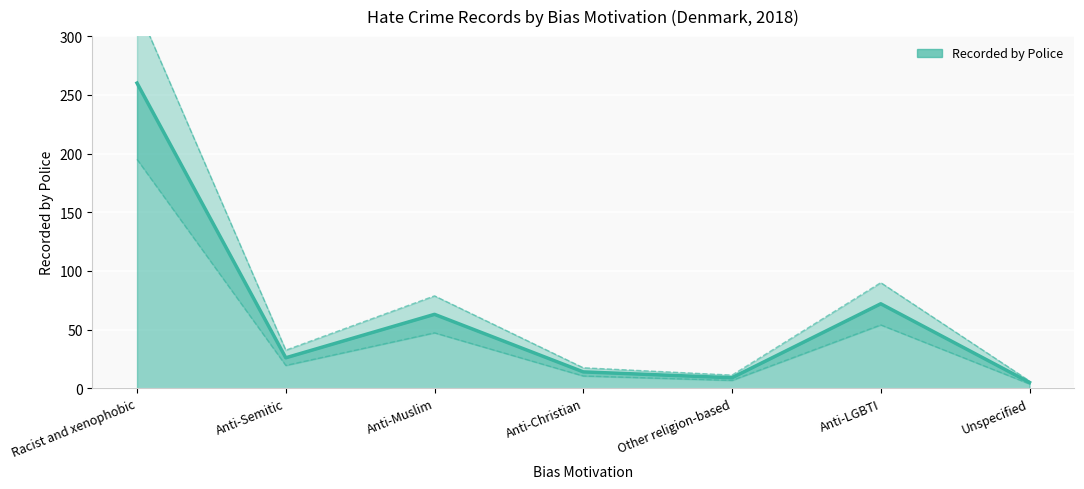

What is the label of the 2nd point from the left?

Anti-Semitic